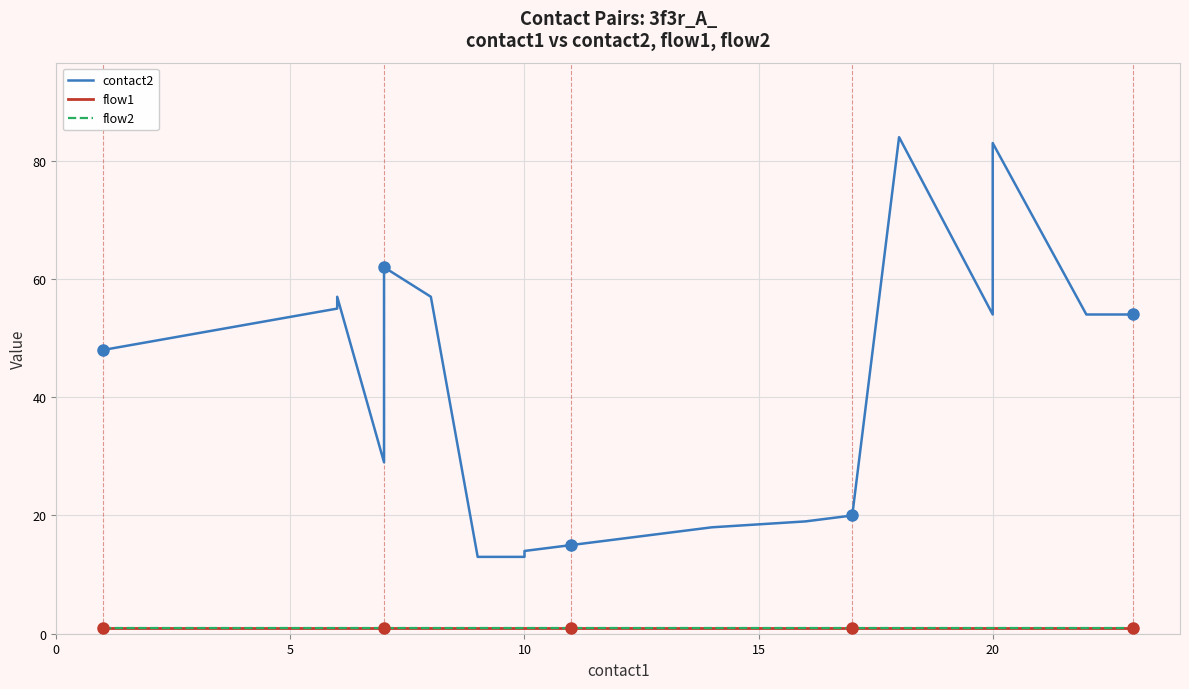

True or false: flow1 and flow2 intersect in this chart.

False